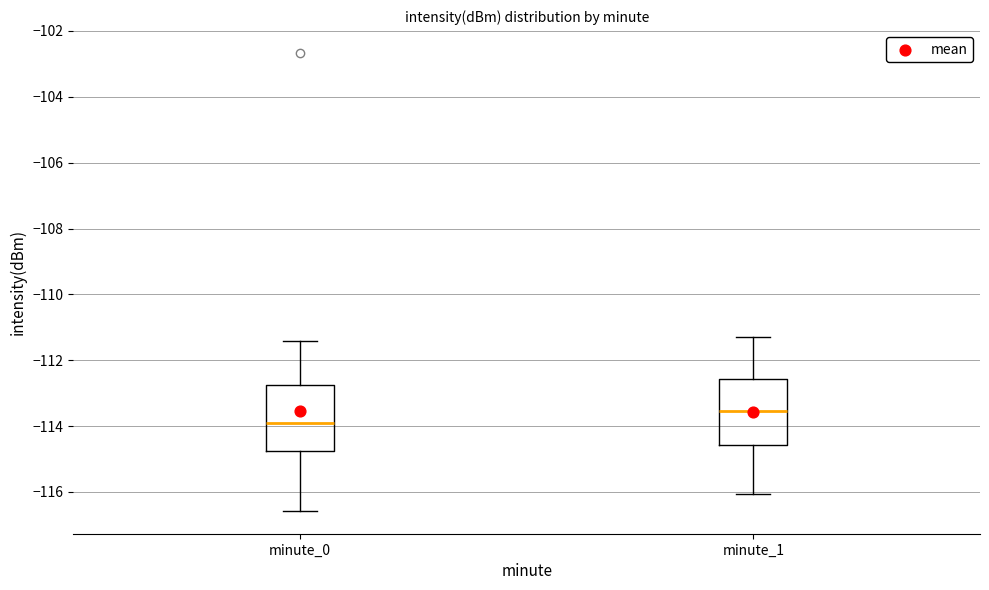

Where is the lower edge of the box for minute_0 on the y-axis? The values are not printed on the chart, so give them approximately, as read against the axis.

-114.8